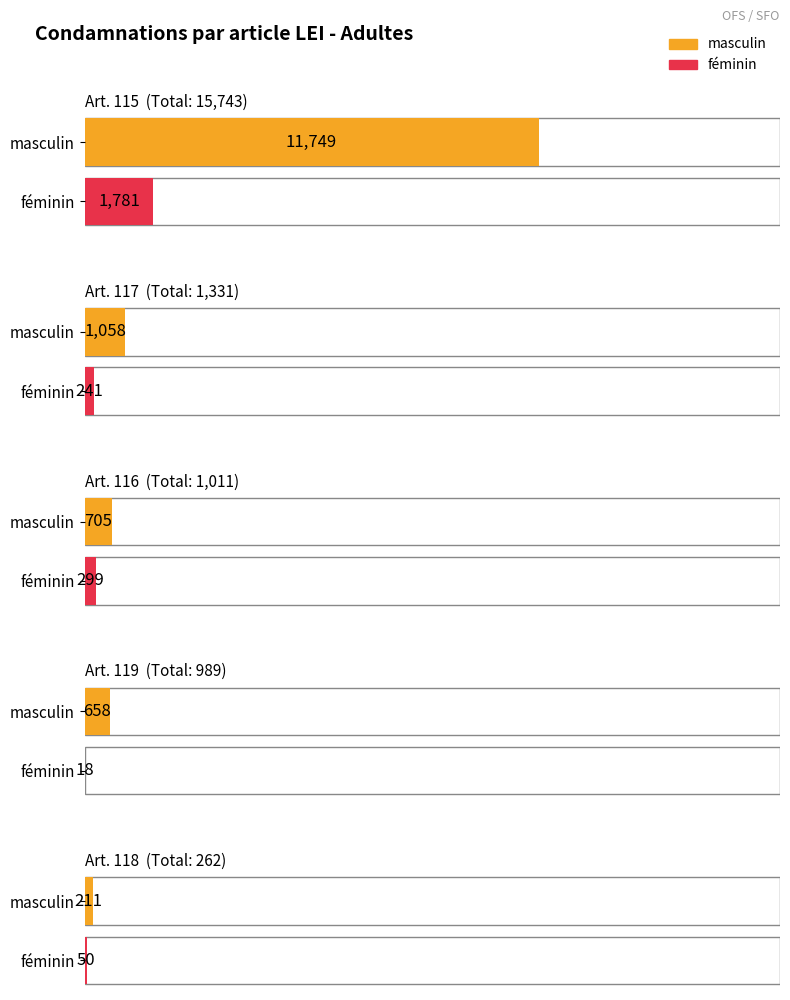

How many series are shown in this chart?

2